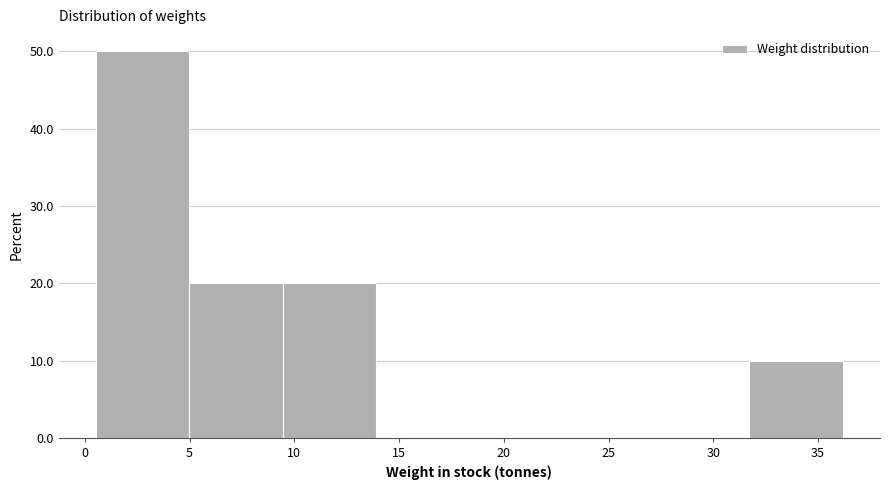

Reading left to right, list every bar in this chart as the range it spans on the x-axis followed by its height. Neither the bar edges nor the heights are printed on the chart, so give them approximately, as read against the axes.

0.5 to 5.0: 50
5.0 to 9.5: 20
9.5 to 14.0: 20
14.0 to 18.5: 0
18.5 to 23.0: 0
23.0 to 27.5: 0
27.5 to 31.5: 0
31.5 to 36.0: 10